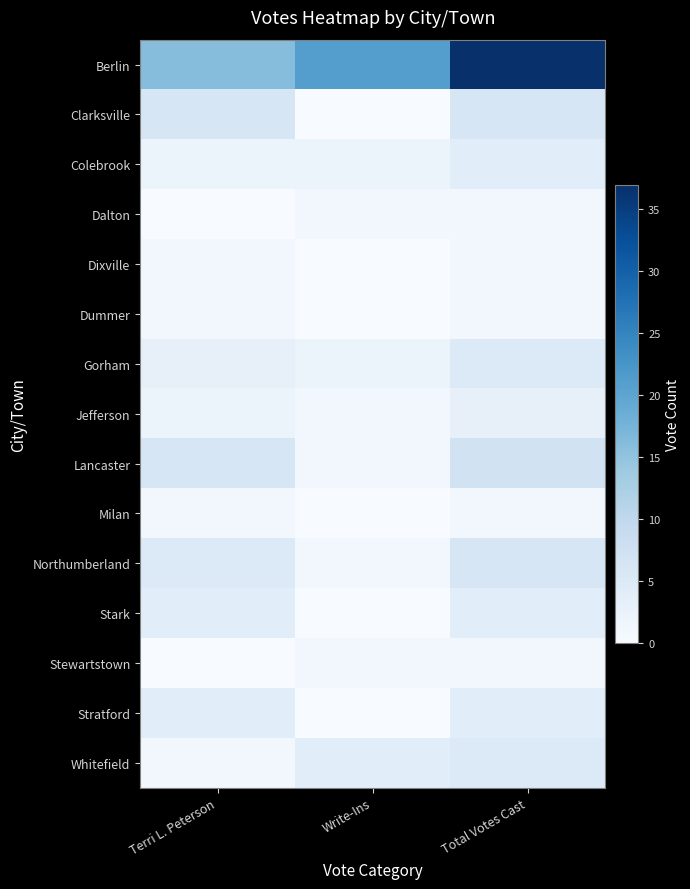

At Write-Ins, list the series in order from smallest to largest.

Clarksville, Dixville, Dummer, Milan, Stark, Stratford, Dalton, Jefferson, Lancaster, Northumberland, Stewartstown, Colebrook, Gorham, Whitefield, Berlin